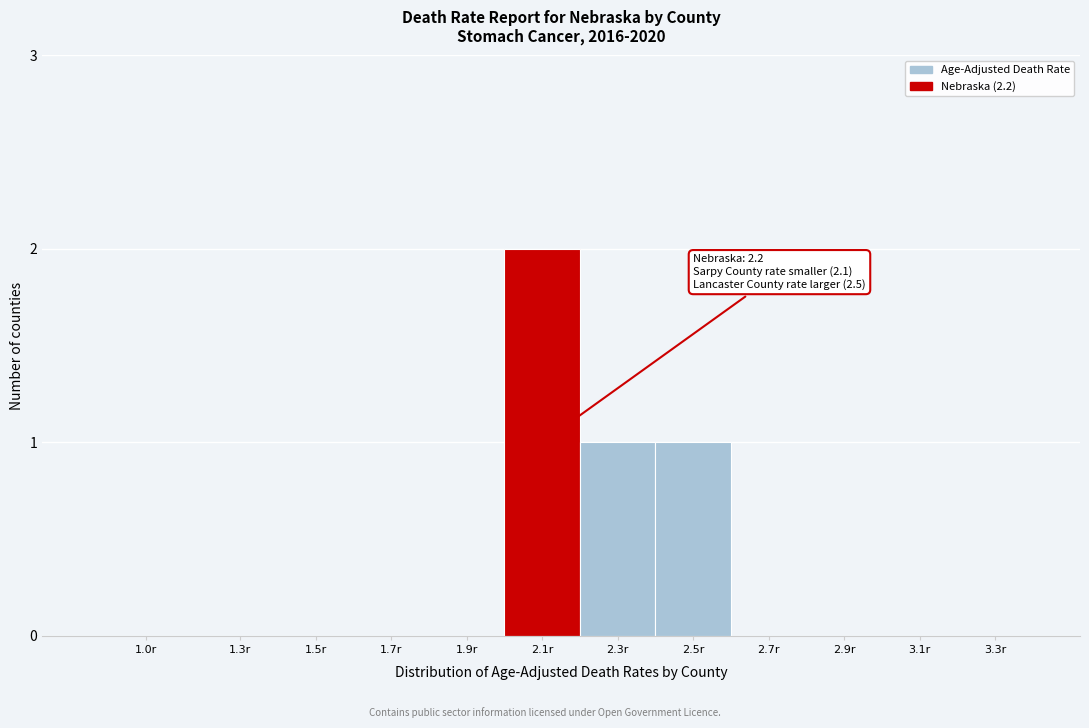

Reading left to right, list all the values displayed in this chart.

1.0r=0	1.3r=0	1.5r=0	1.7r=0	1.9r=0	2.1r=2	2.3r=1	2.5r=1	2.7r=0	2.9r=0	3.1r=0	3.3r=0